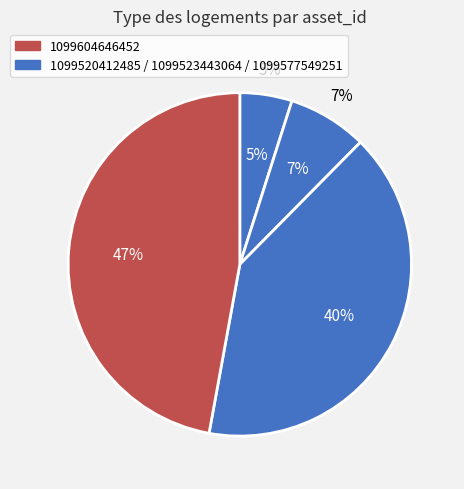

Is it true that 1099604646452 is 58% of the pie?

False